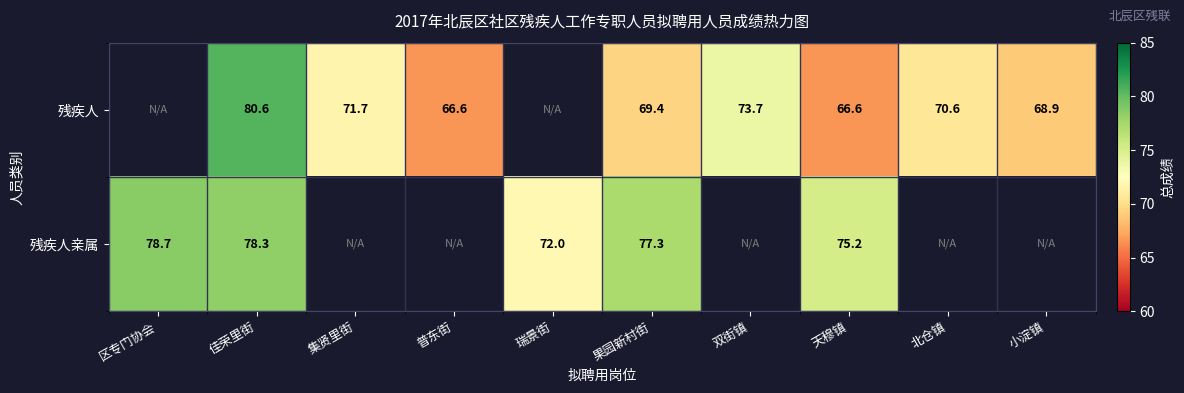

Count the number of data series in this chart.

2